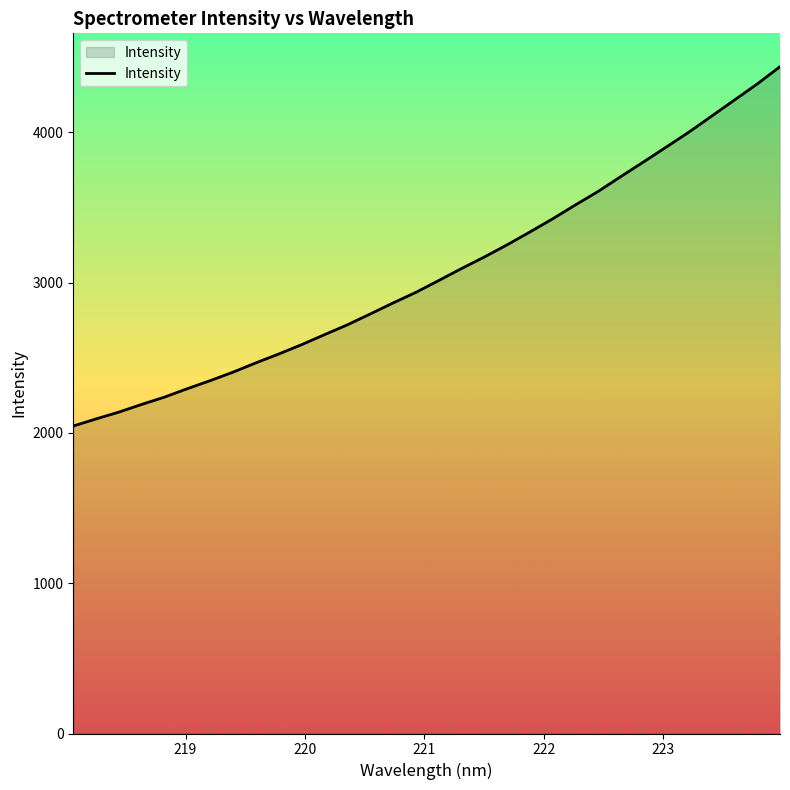

What is the difference between the maximum and minimum values?

2390.5